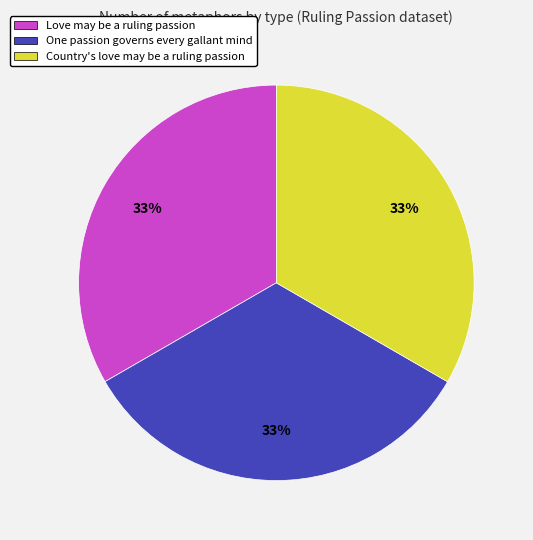

Approximately how many times larger is the value at One passion governs every gallant mind compared to Love may be a ruling passion?

1.0